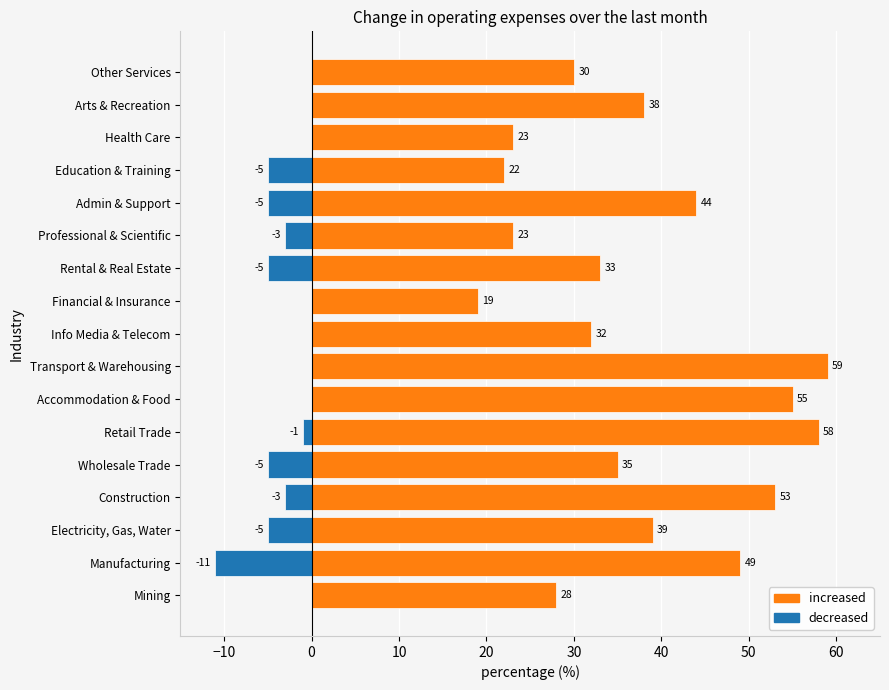

True or false: decreased has a value of 5 at Financial & Insurance.

False